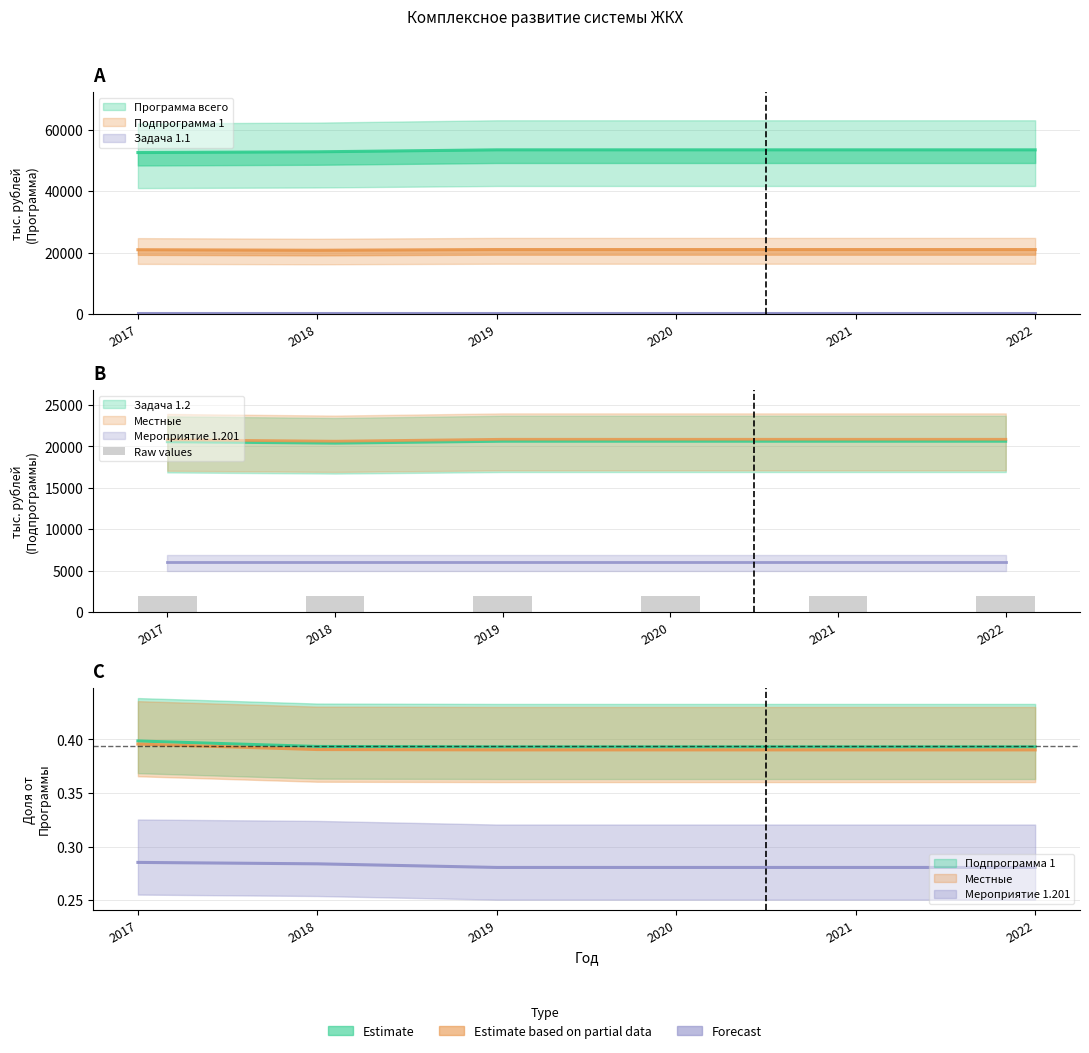

Which series changed the most between 2018 and 2019?

Программа всего